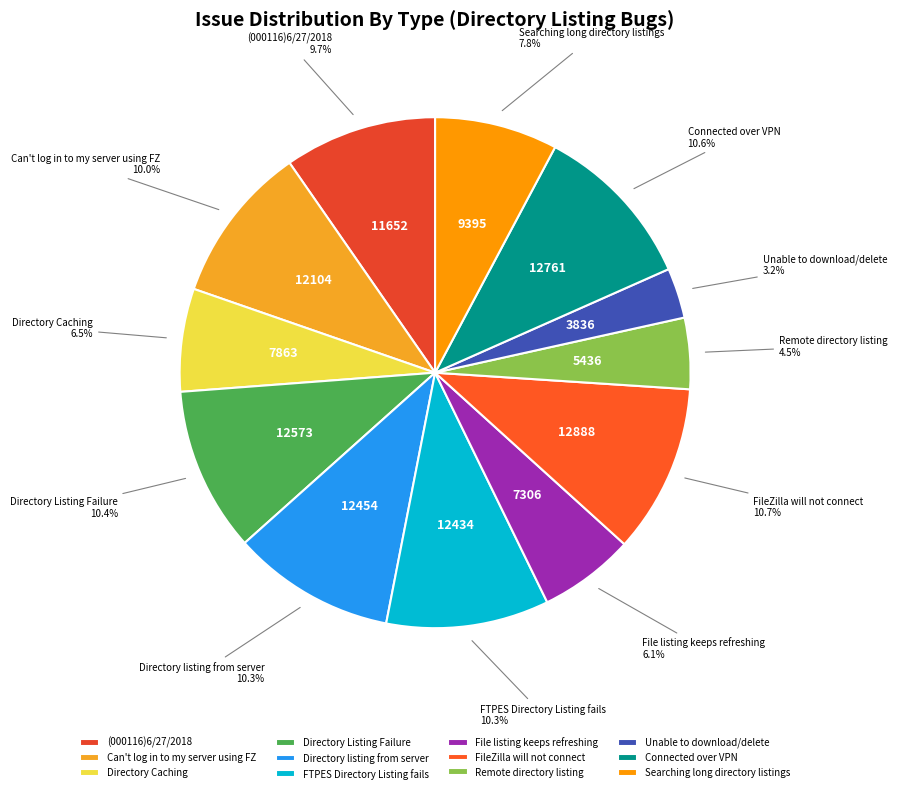

Is there any slice that represents more than half of the pie?

No